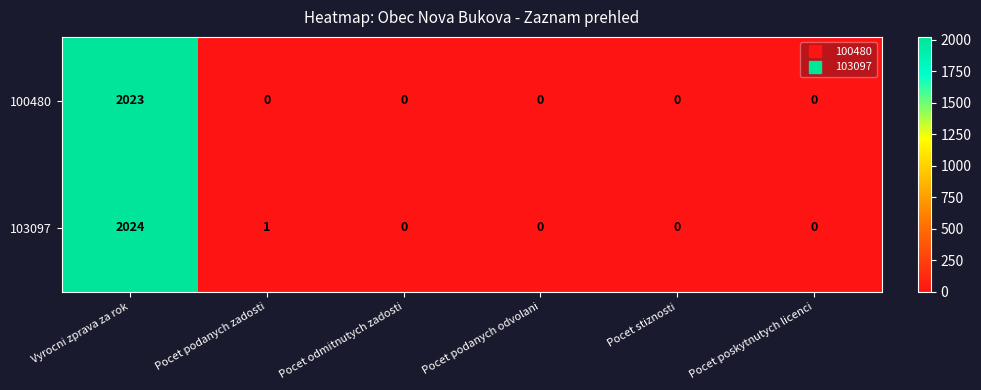

At how many categories does at least one series exceed 1844?

1